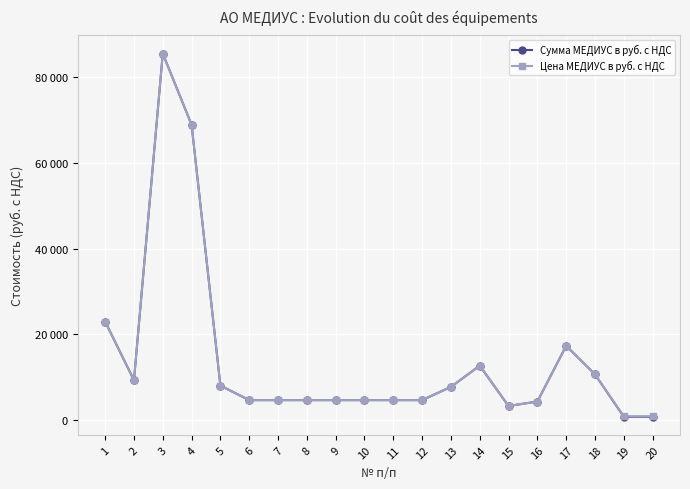

Read the Цена МЕДИУС в руб. с НДС value at 14.

12701